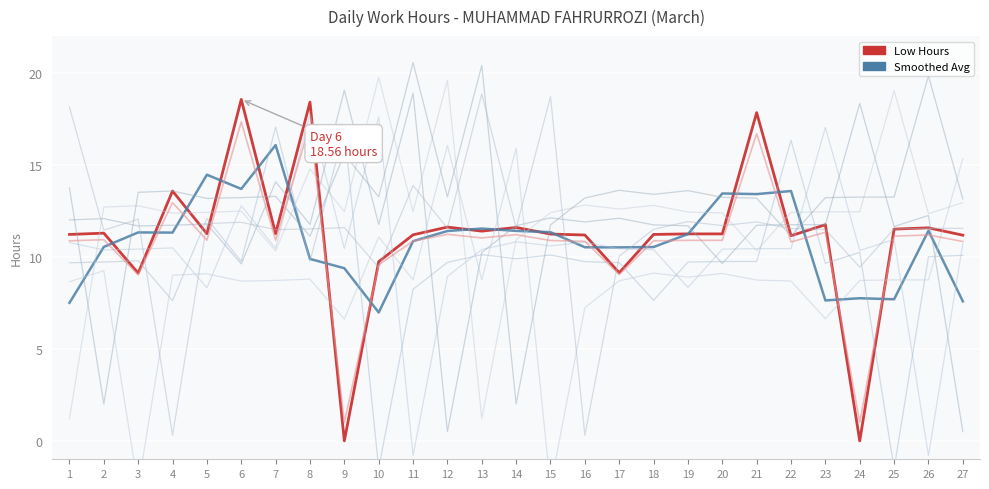

True or false: Low Hours and Smoothed Avg cross at least once.

True